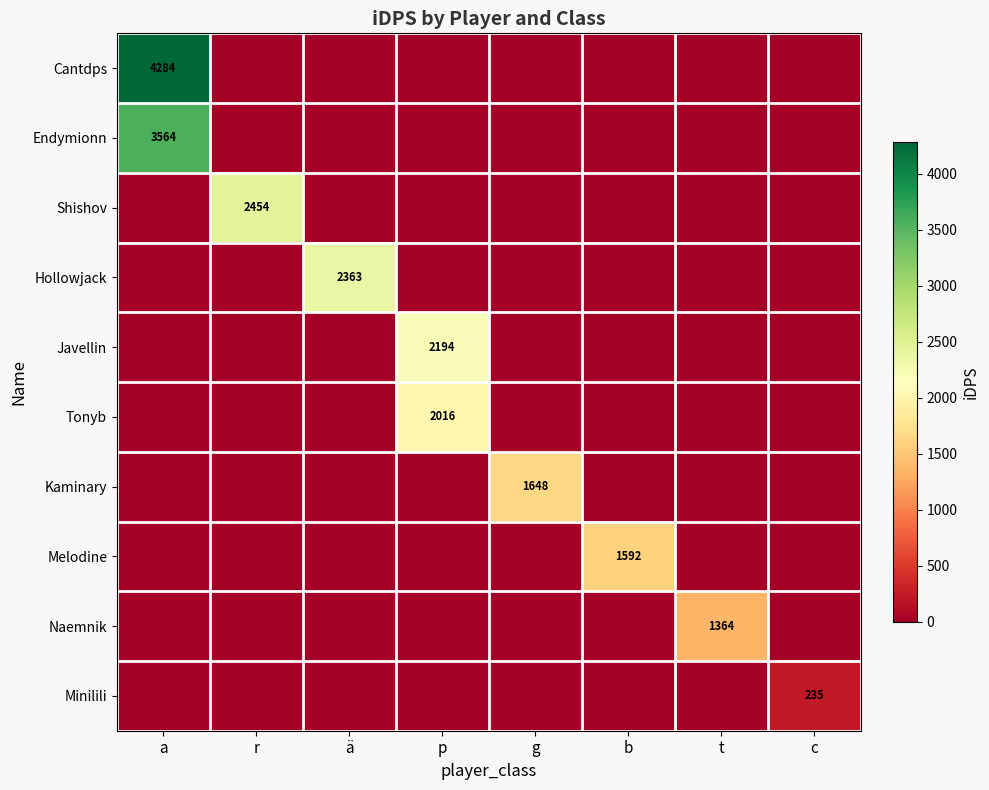

How many data points does each series have?

8